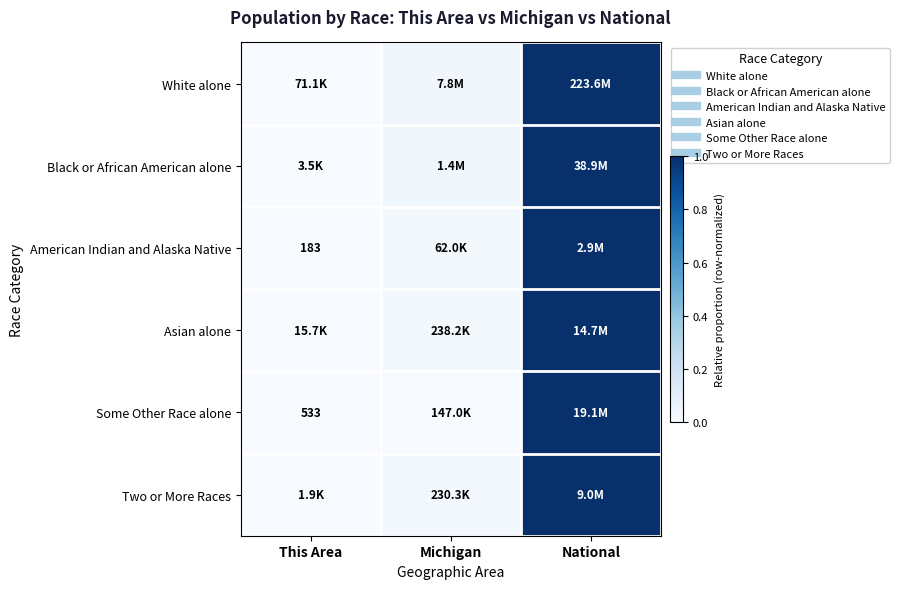

The value of Black or African American alone at National is 0.5. True or false?

False